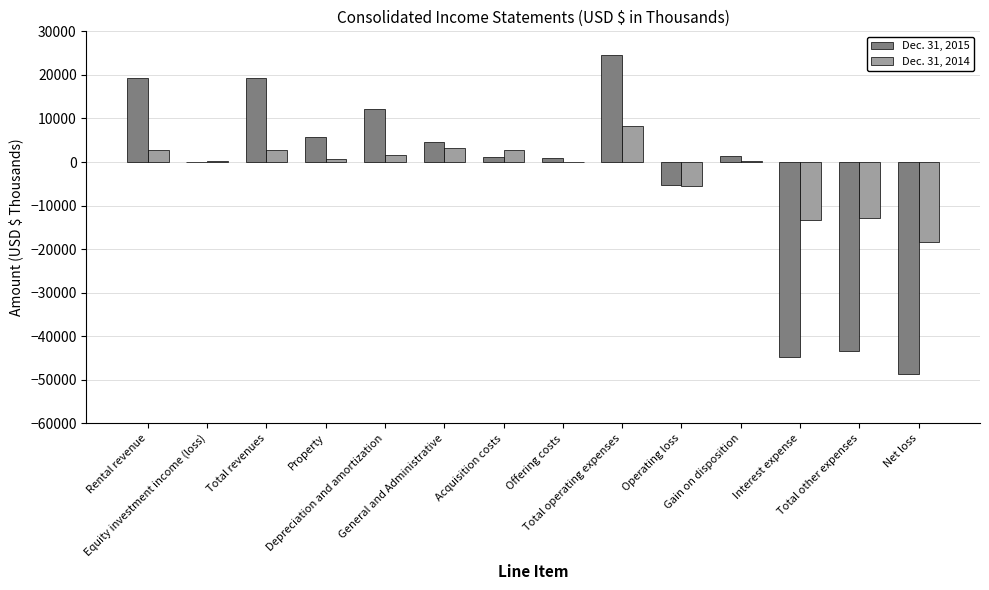

What is the difference between the Dec. 31, 2015 values at Interest expense and Net loss?

3989